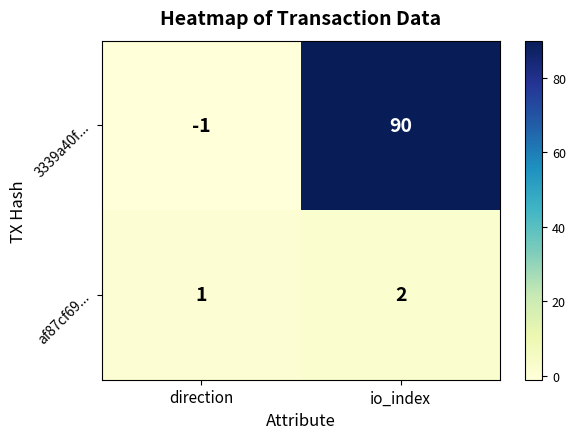

What is the difference between the highest and lowest values at io_index?

88